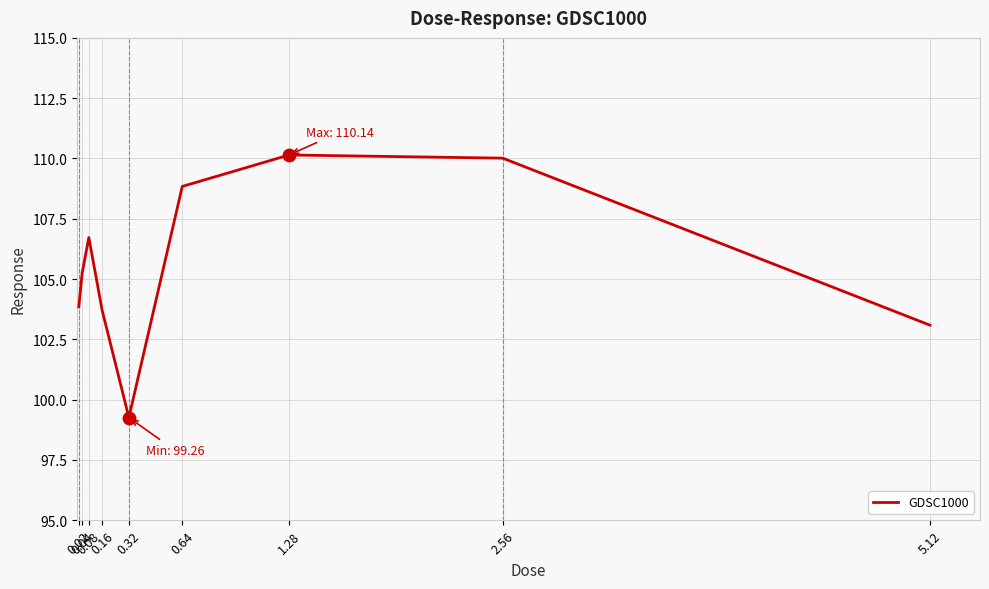

Approximately how many times larger is the value at 0.04 compared to 0.32?

1.1